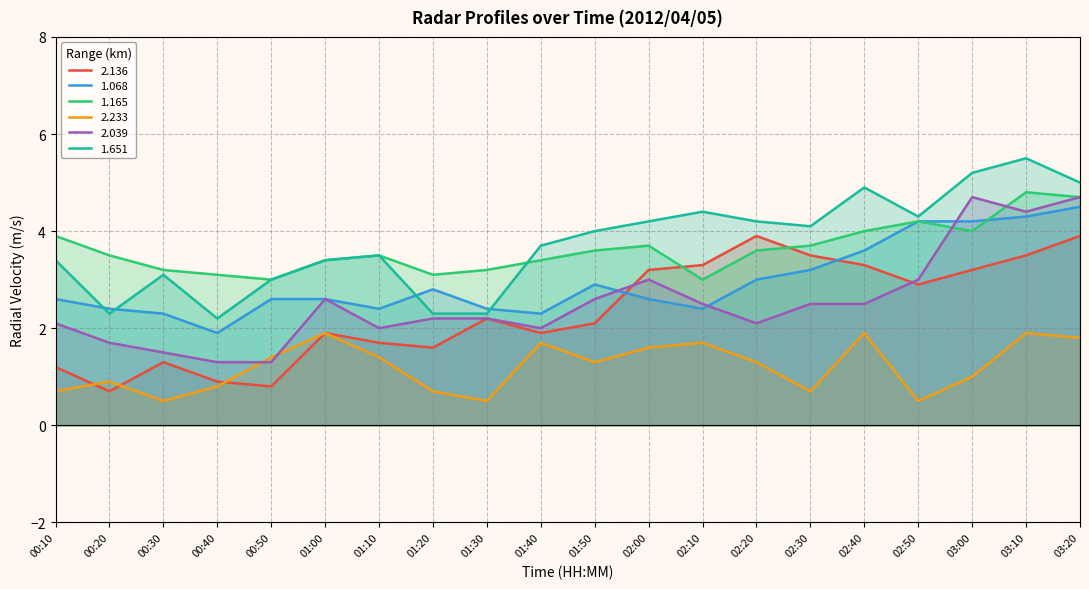

What is the difference between the 2.039 values at 01:30 and 02:50?

0.8